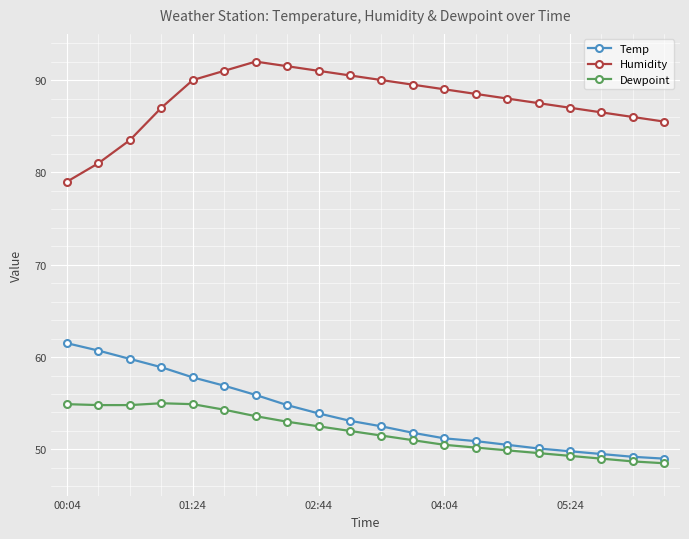

What is the value of the Temp point at the 17th from the left?

49.8